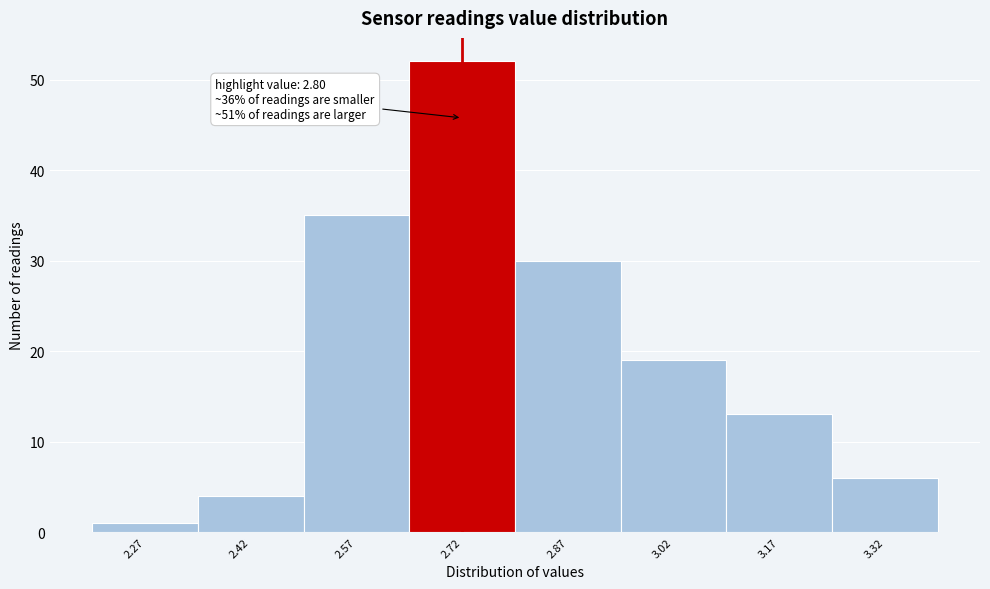

Reading right to left, what are all the values shown in this chart?

6	13	19	30	52	35	4	1